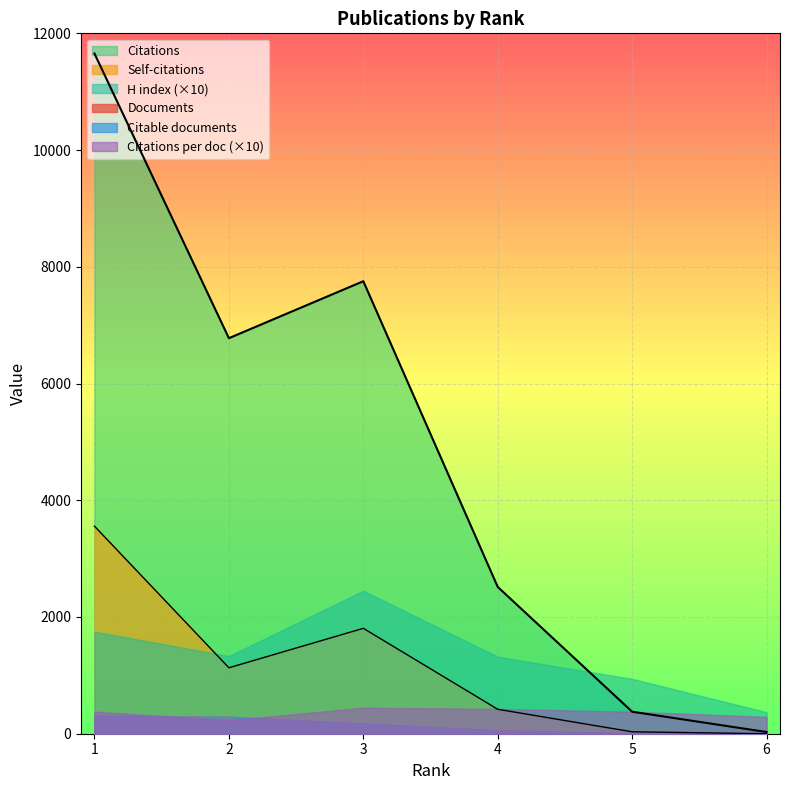

What is the difference between the maximum and second lowest values in the H index series?

151.0